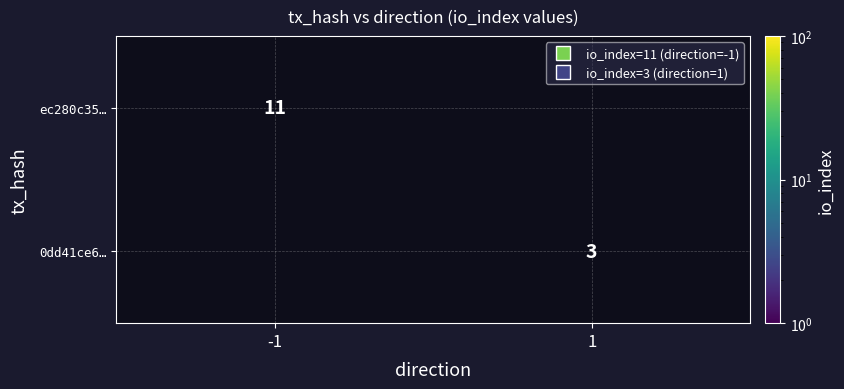

True or false: ec280c35… has a value of 11 at -1.

True